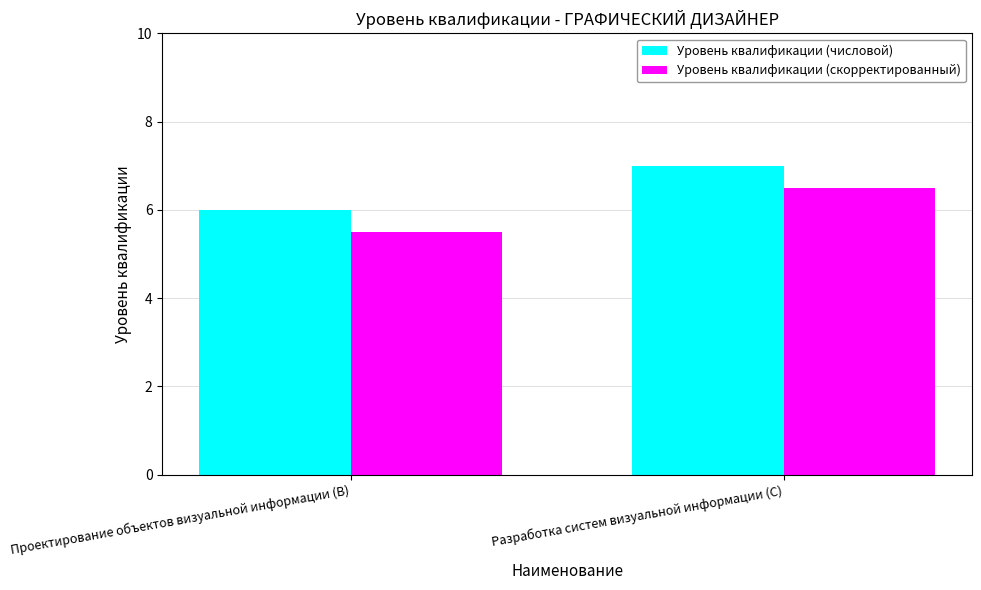

The Уровень квалификации (числовой) series shows 6.0 at Проектирование объектов визуальной информации (B). True or false?

True